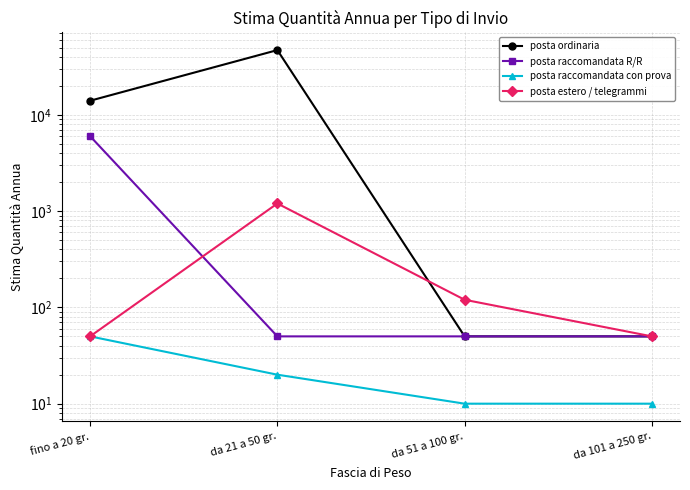

Where is posta ordinaria nearest to the value 23525?

fino a 20 gr.